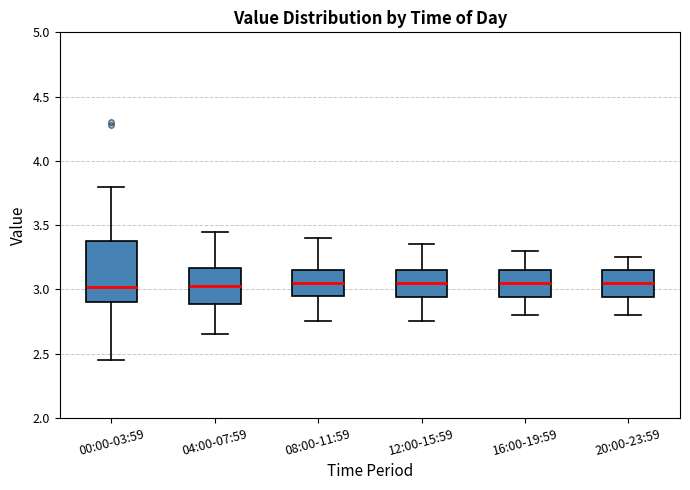

Reading left to right, read every box against the y-axis: the position of its median line, the range the box covers, and the ends of its whiskers. The values are not printed on the chart, so give them approximately, as read against the axis.

00:00-03:59: median 3.00, box 2.90 to 3.40, whiskers 2.45 to 3.80
04:00-07:59: median 3.05, box 2.90 to 3.15, whiskers 2.65 to 3.45
08:00-11:59: median 3.05, box 2.95 to 3.15, whiskers 2.75 to 3.40
12:00-15:59: median 3.05, box 2.95 to 3.15, whiskers 2.75 to 3.35
16:00-19:59: median 3.05, box 2.95 to 3.15, whiskers 2.80 to 3.30
20:00-23:59: median 3.05, box 2.95 to 3.15, whiskers 2.80 to 3.25